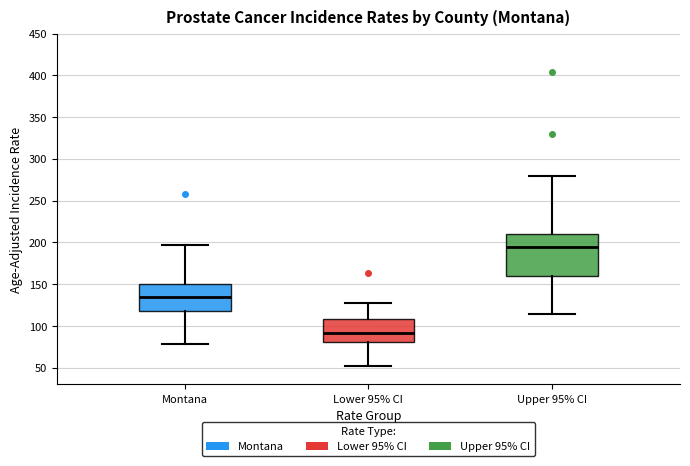

Reading left to right, transcribe this box plot: for each box, give where its median line is, the range the box spans, and where its two whiskers end, as read against the y-axis. The values are not printed on the chart, so give them approximately, as read against the axis.

Montana: median 135, box 120 to 150, whiskers 80 to 195
Lower 95% CI: median 90, box 80 to 110, whiskers 50 to 130
Upper 95% CI: median 195, box 160 to 210, whiskers 115 to 280